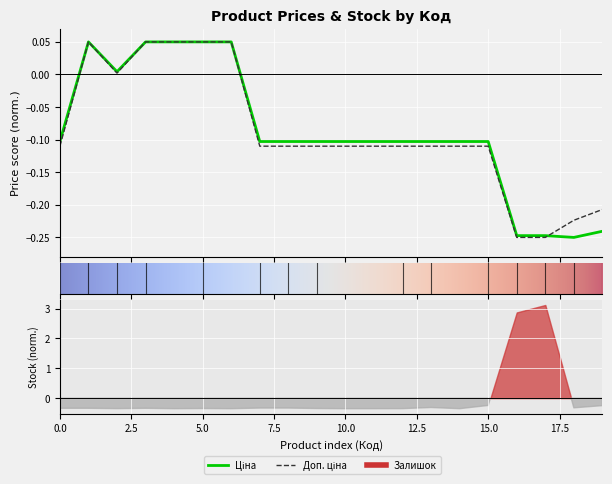

After their last crossing, which series has the higher values: Доп. ціна or Ціна?

Доп. ціна